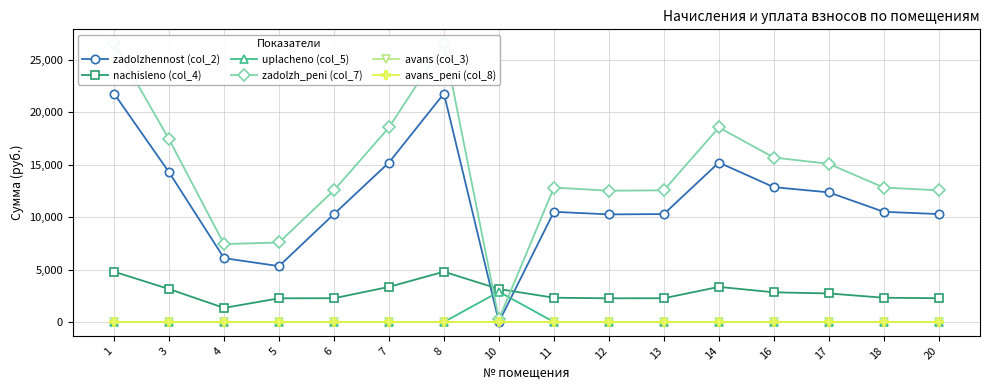

How many lines are shown in the chart?

6